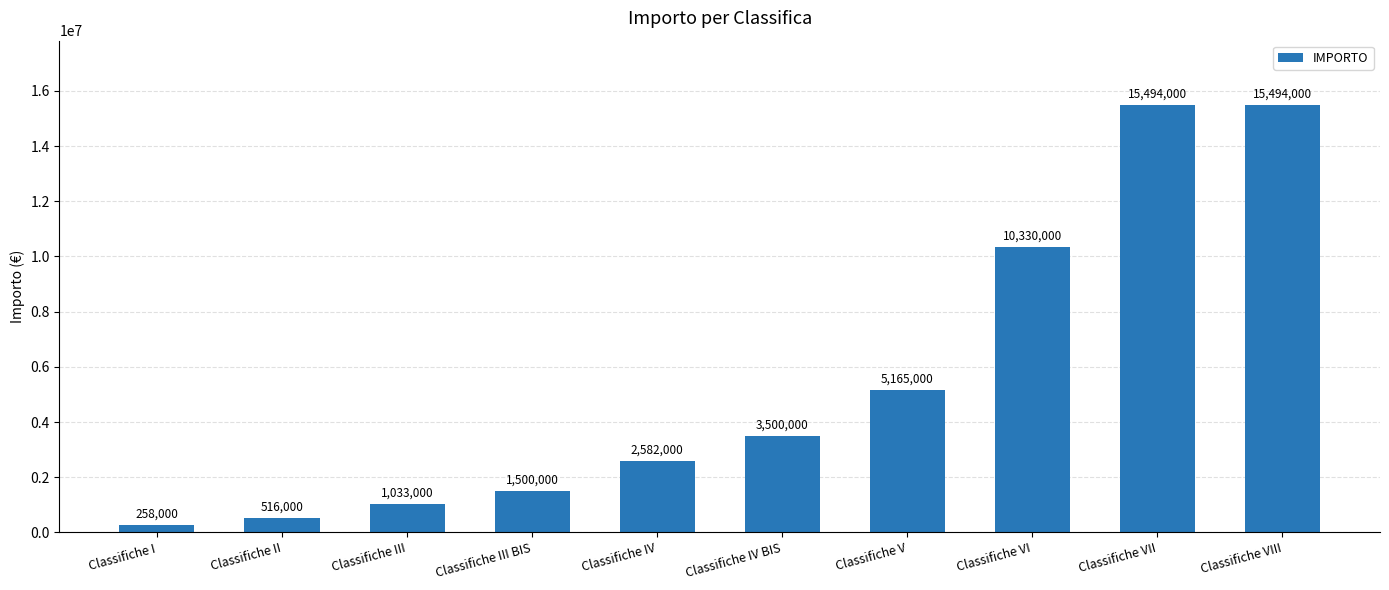

What is the sum of all values?

55872000